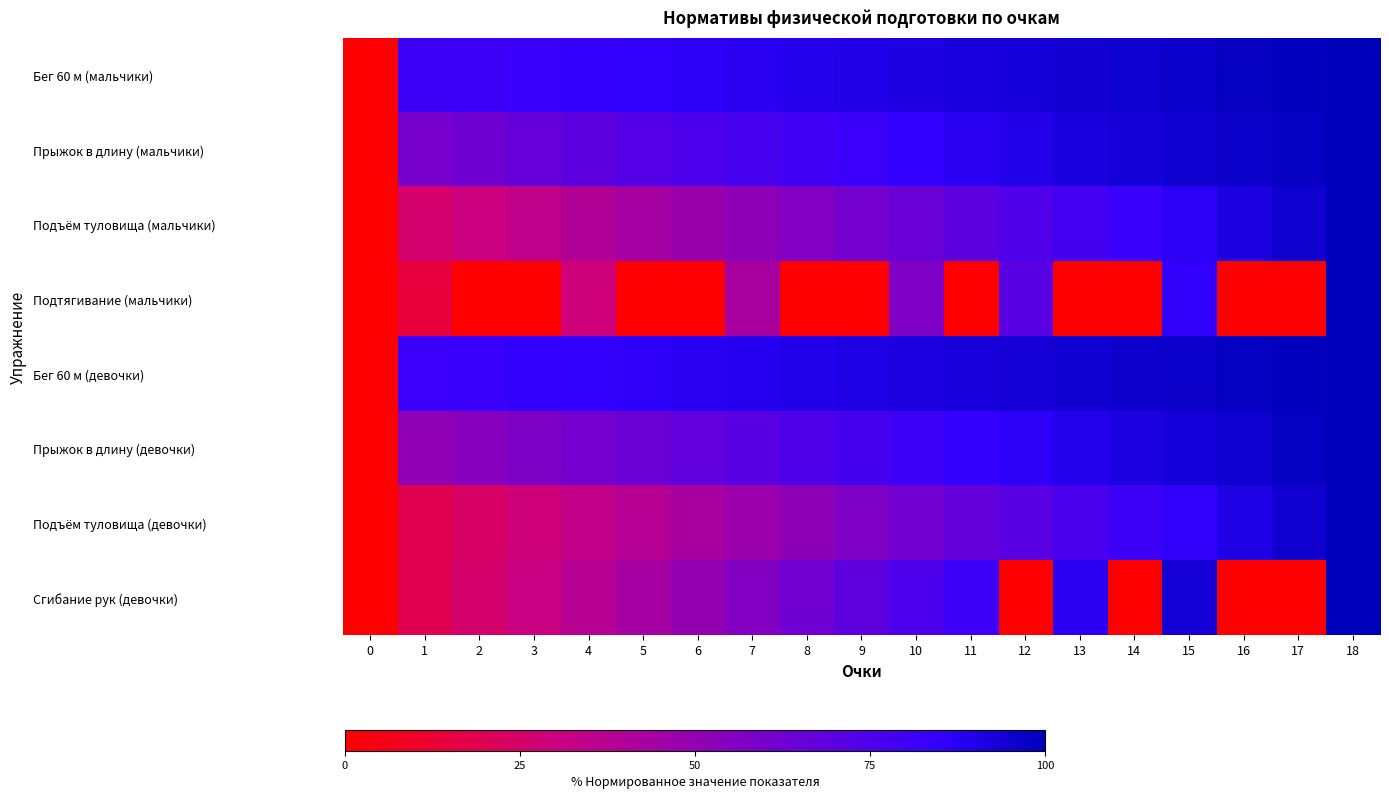

What is the total value across all series at 13?

612.0